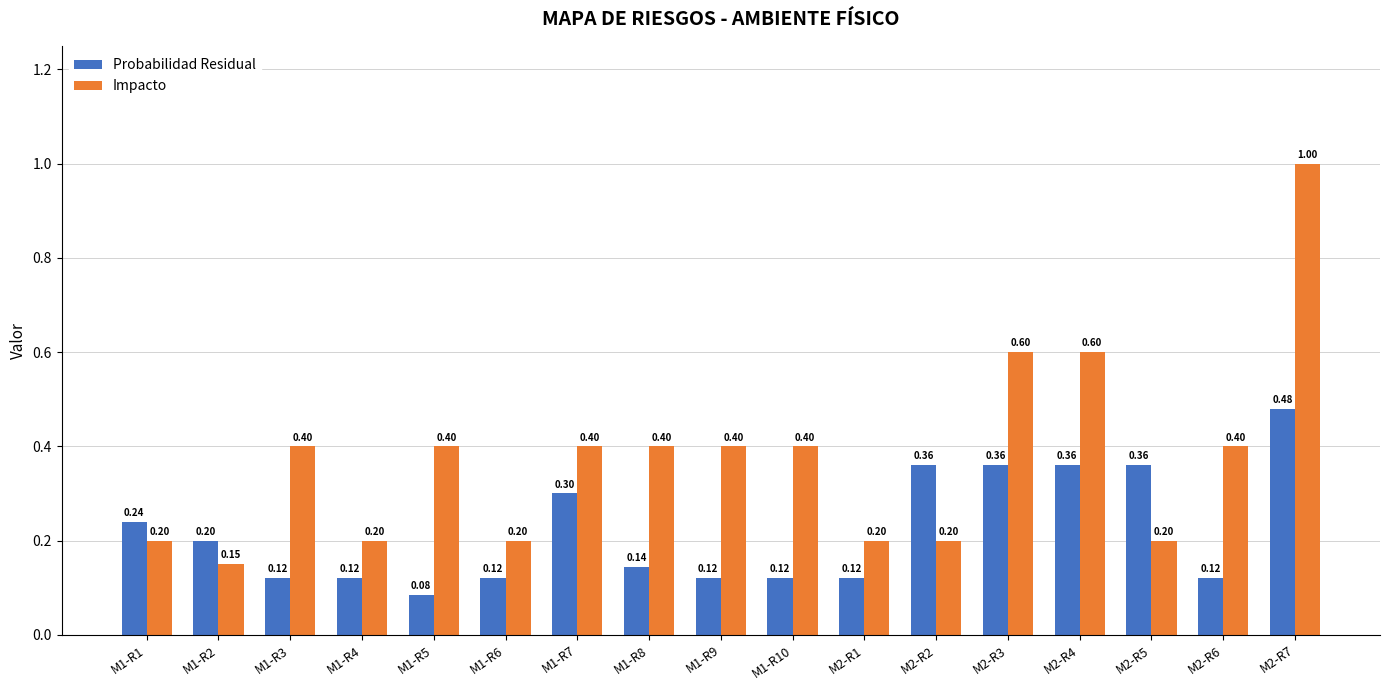

List the series in order of their overall mean, highest first.

Impacto, Probabilidad Residual